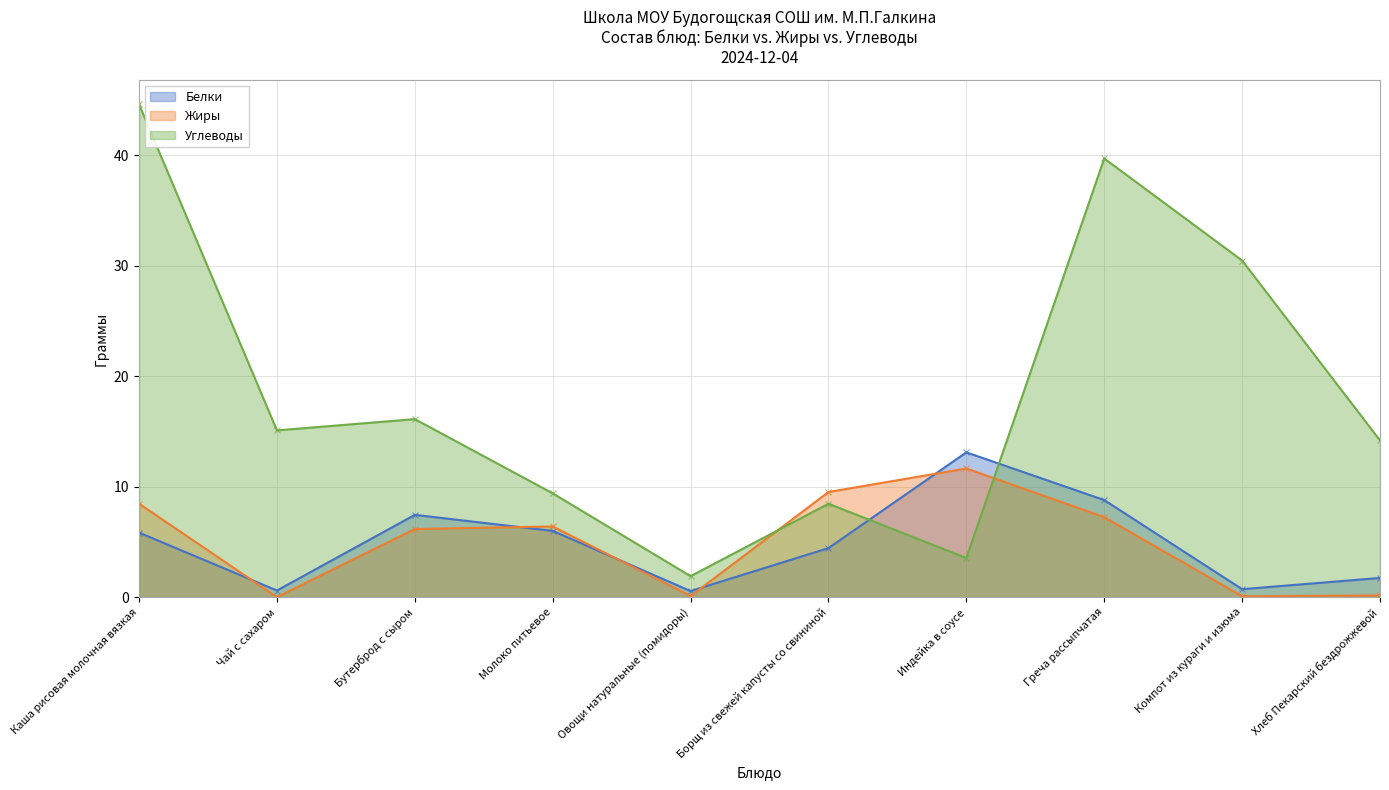

How many times do Углеводы and Жиры cross each other?

2